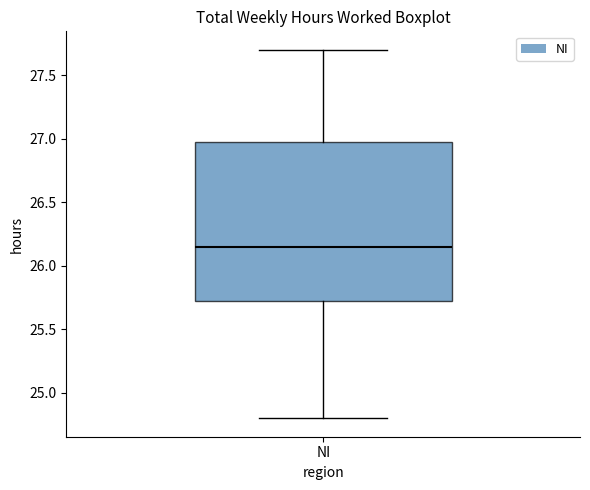

Read this box plot against the y-axis: the position of the median line, the range covered by the box, and the ends of both whiskers. The values are not printed on the chart, so give them approximately, as read against the axis.

median 26.15, box 25.75 to 27.00, whiskers 24.80 to 27.70